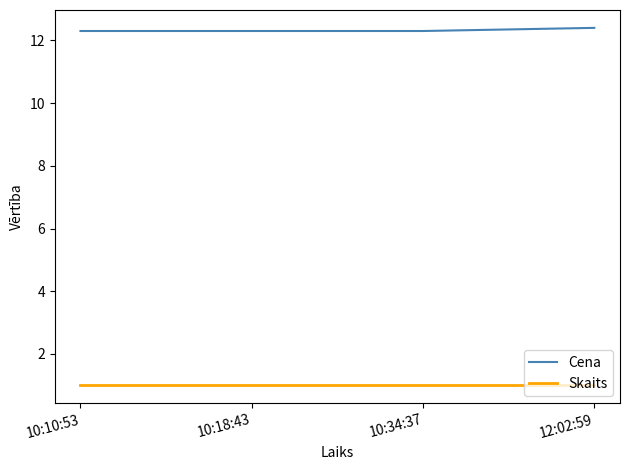

What is the highest value of the Cena series?

12.4